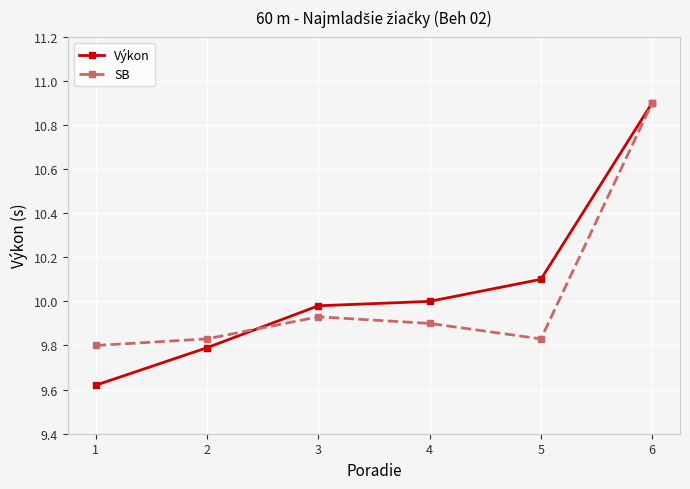

Which series has the widest spread of values?

Výkon